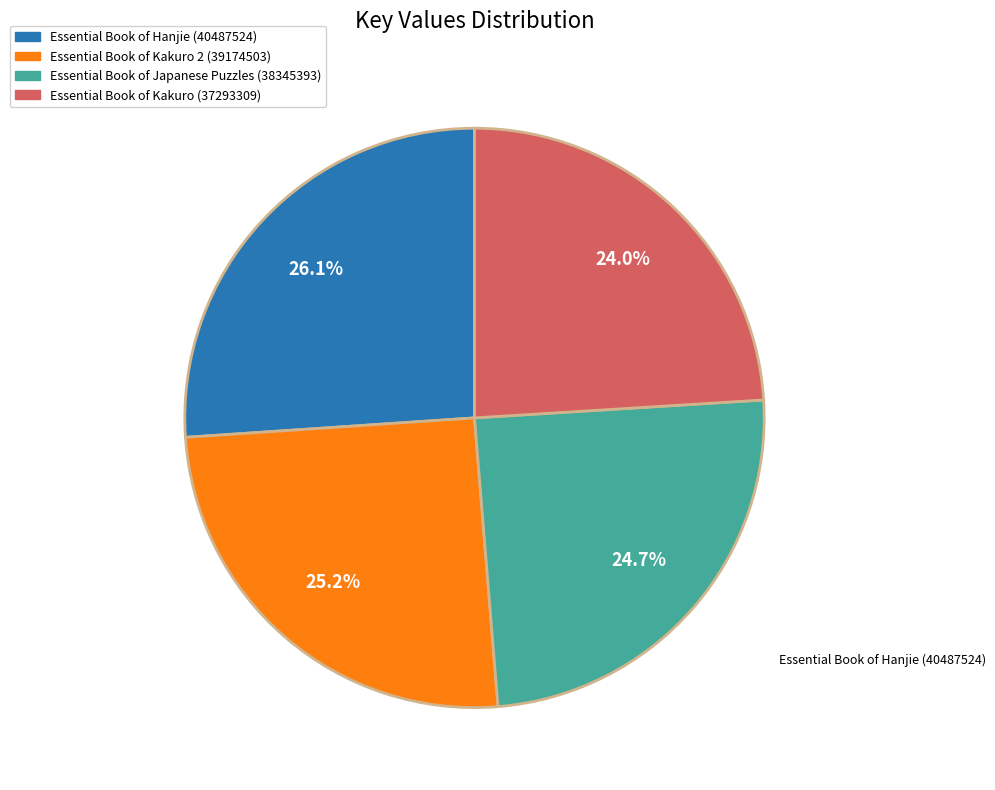

Count the number of slices in the pie.

4